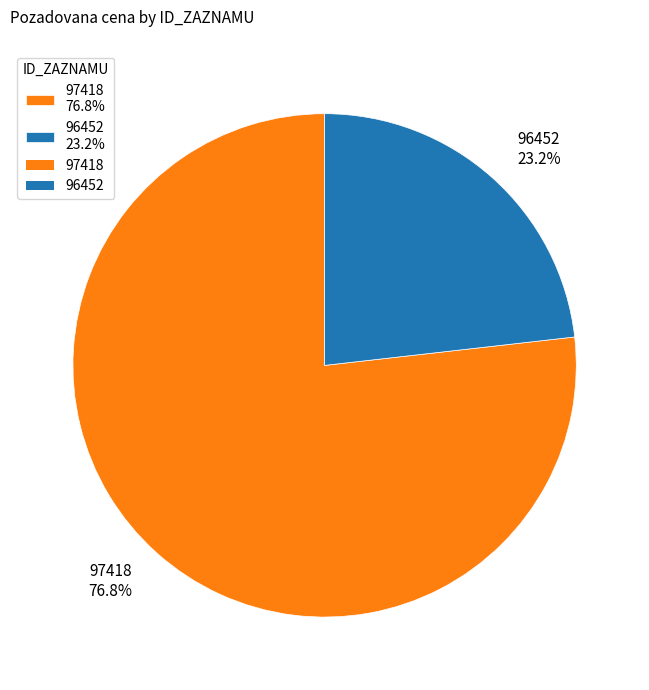

Is it true that 96452 is 23% of the pie?

True